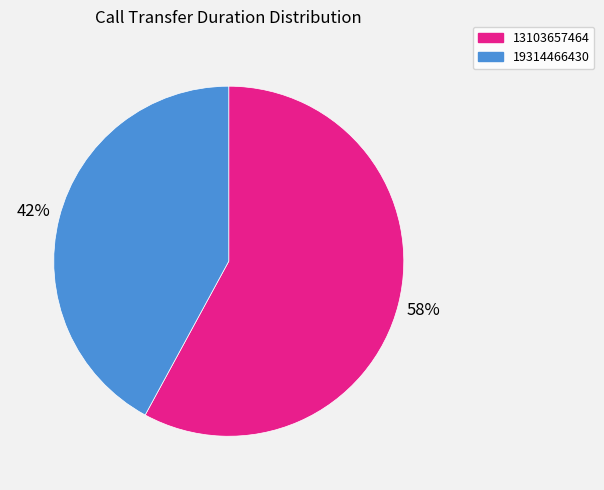

Is it true that 13103657464 is 58% of the pie?

True